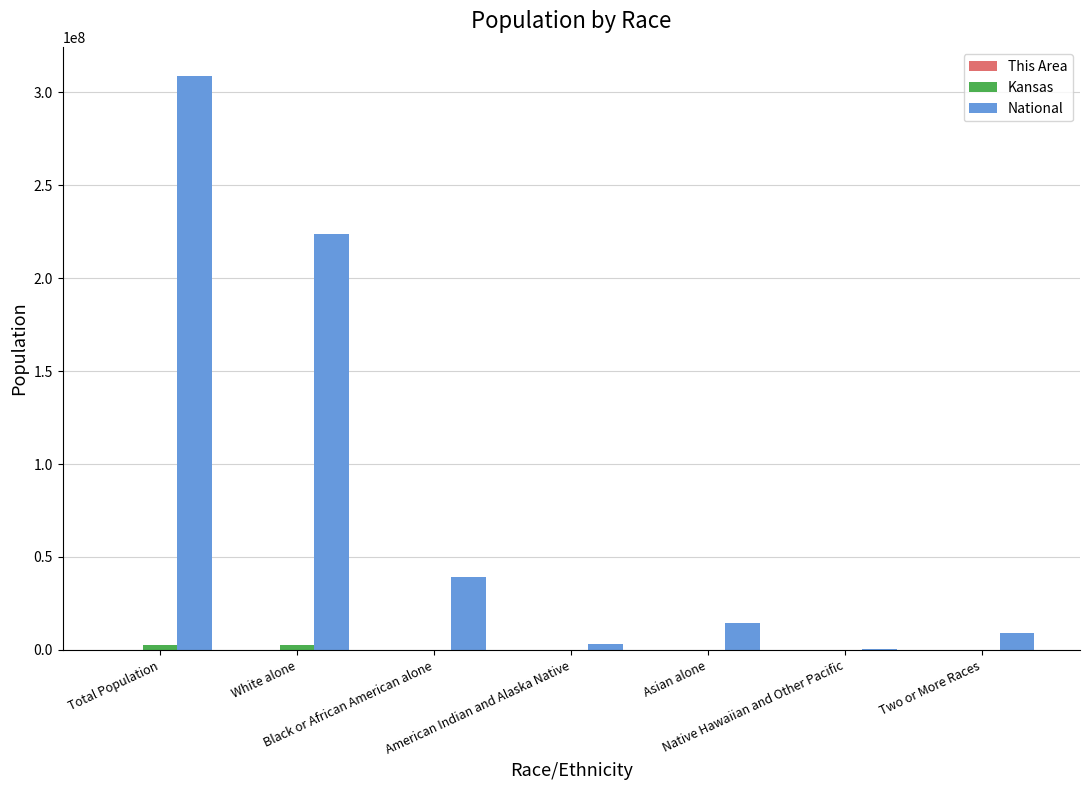

Which series has the largest total across all categories?

National